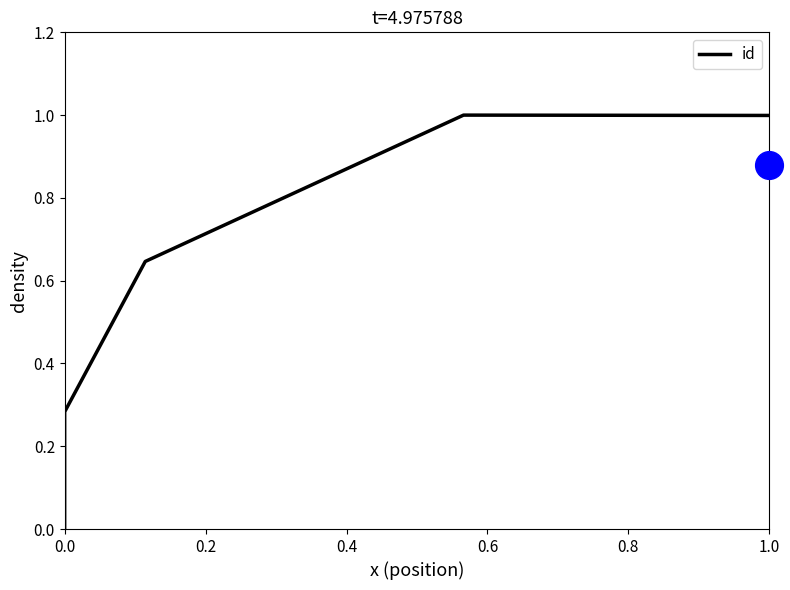

Which has a higher value, 0.0 or 1.0?

1.0